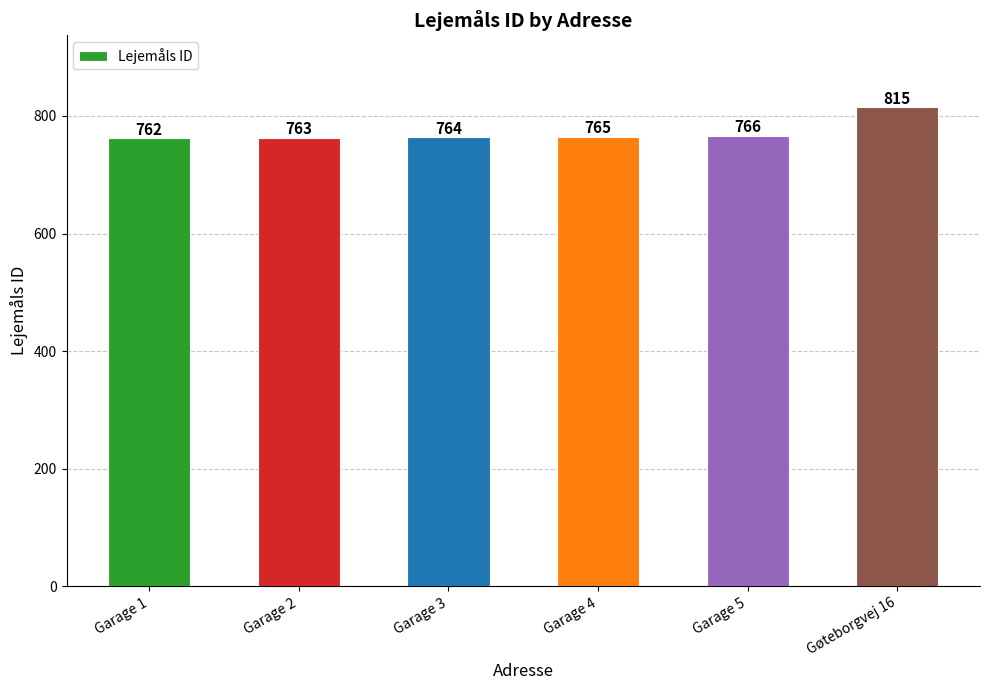

What is the difference between the values at Garage 3 and Garage 4?

1